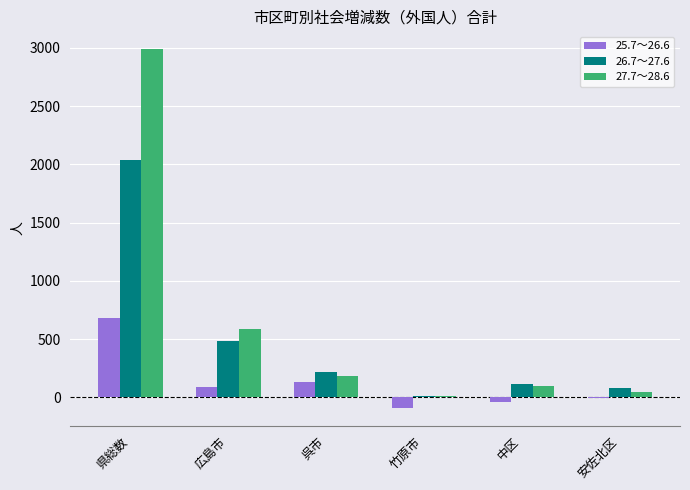

At which label does 27.7～28.6 reach its peak?

県総数